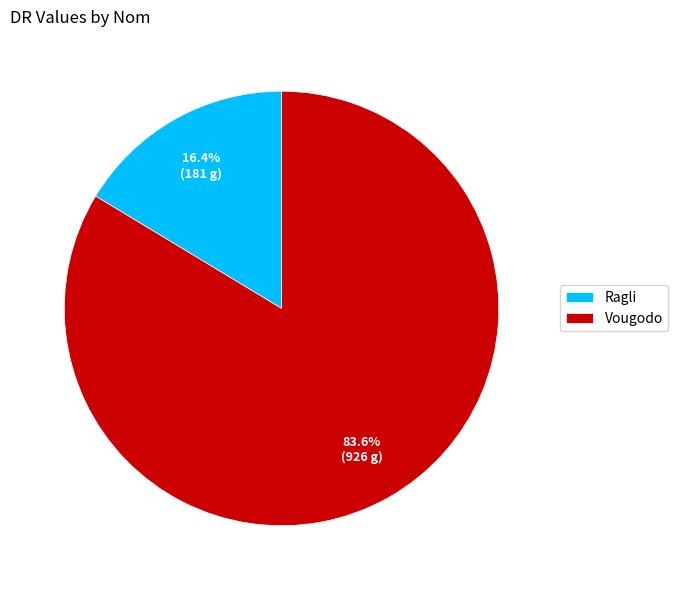

Between Vougodo and Ragli, which is larger?

Vougodo